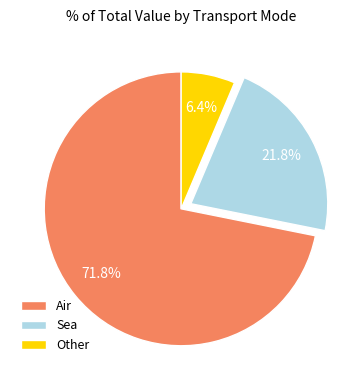

Which slice represents more than half of the pie?

Air